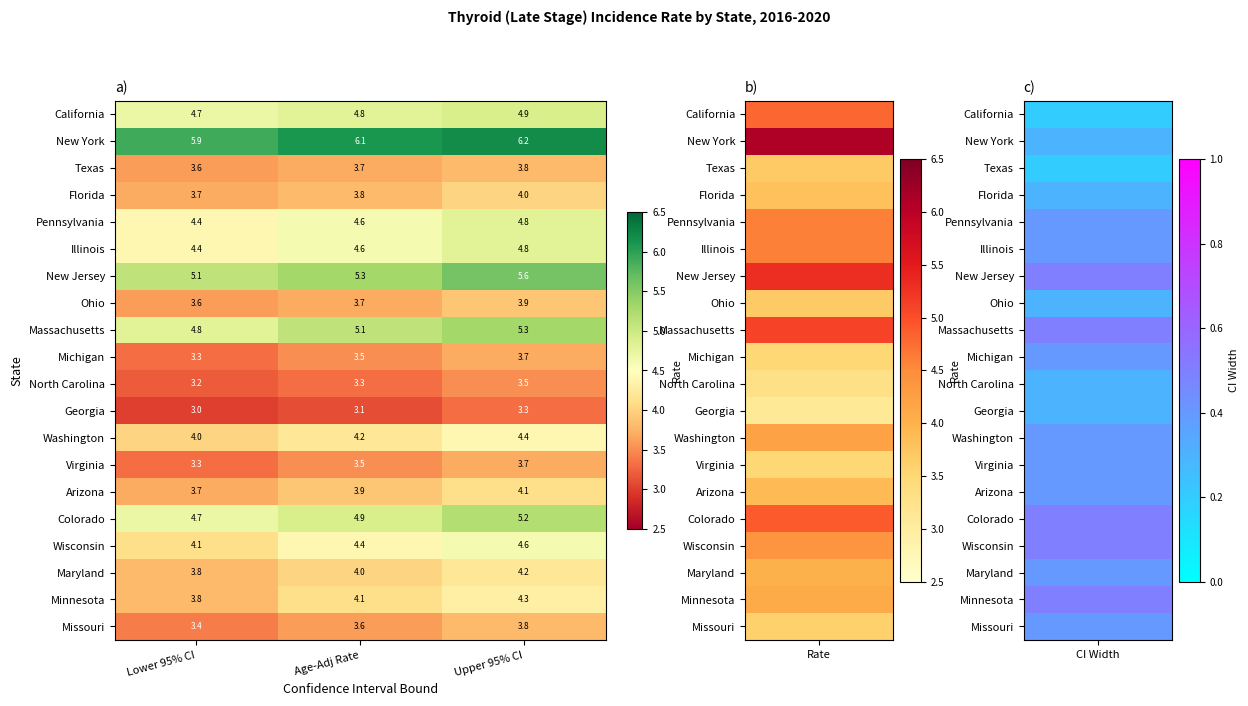

What is the minimum value shown in the chart?

3.0